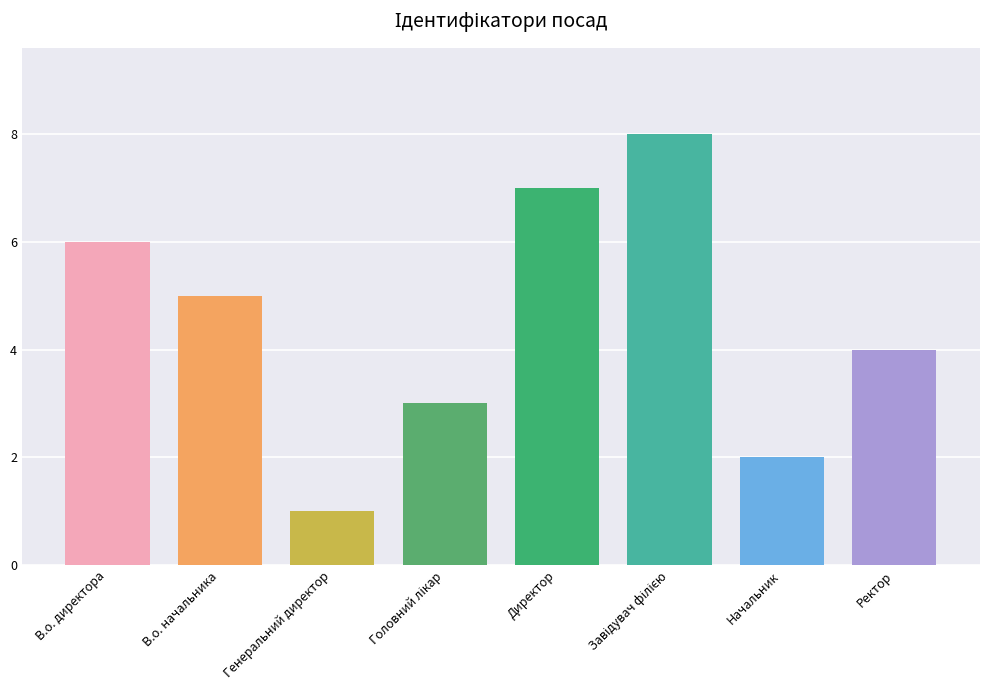

What is the value of the 3rd bar from the left?

1